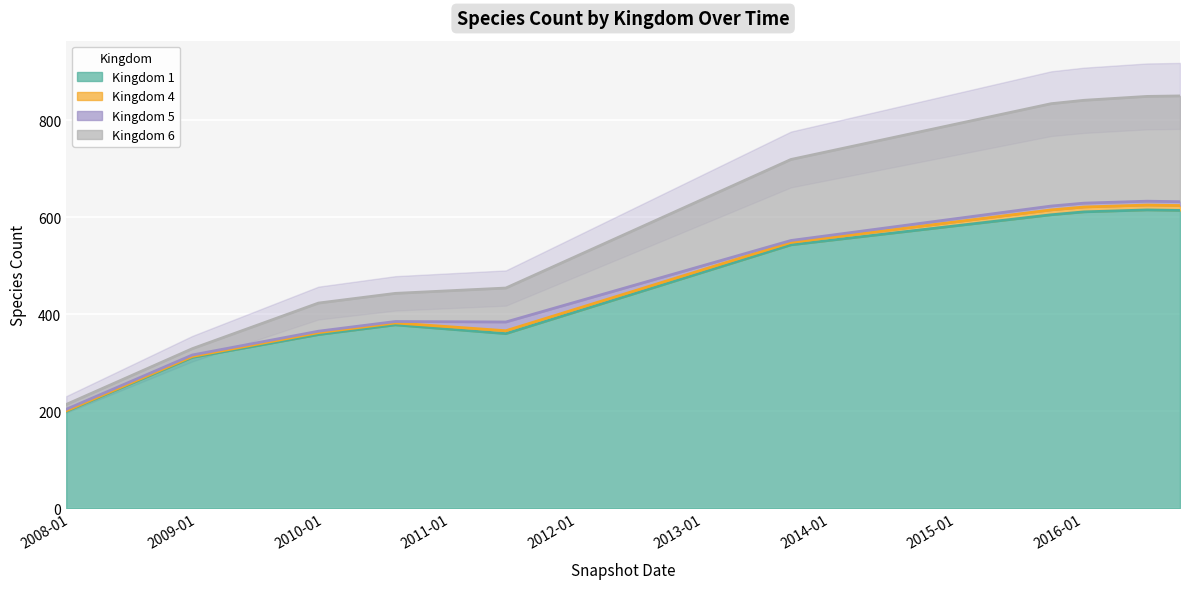

How many series are shown in this chart?

2